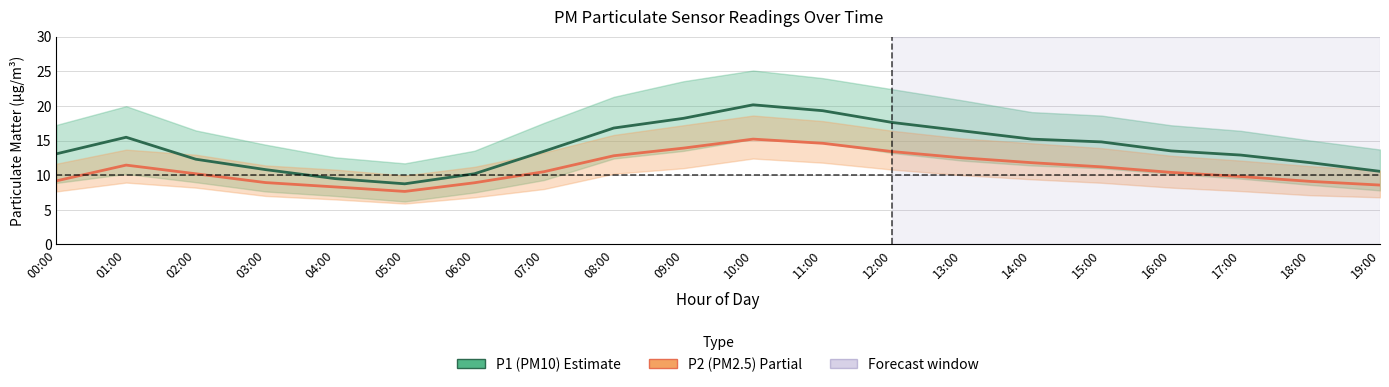

Is this an area chart (filled region under the line)?

No